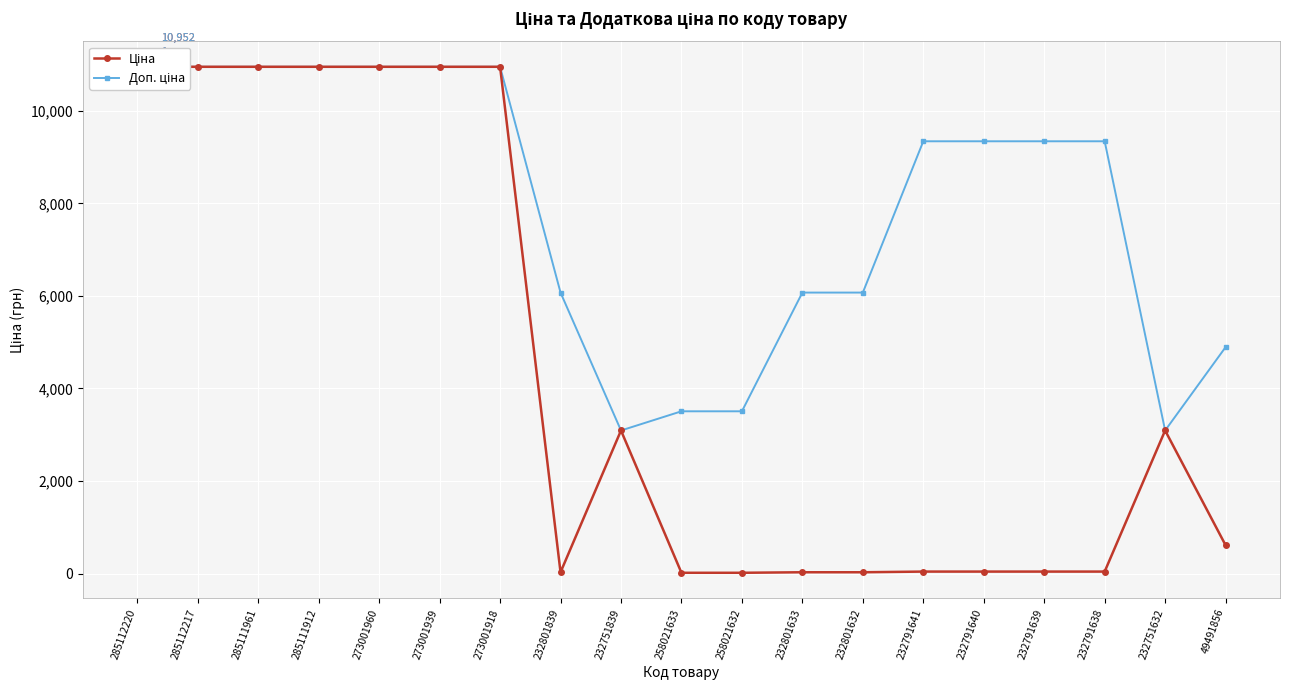

The value of Доп. ціна at 232791638 is 14759.0. True or false?

False